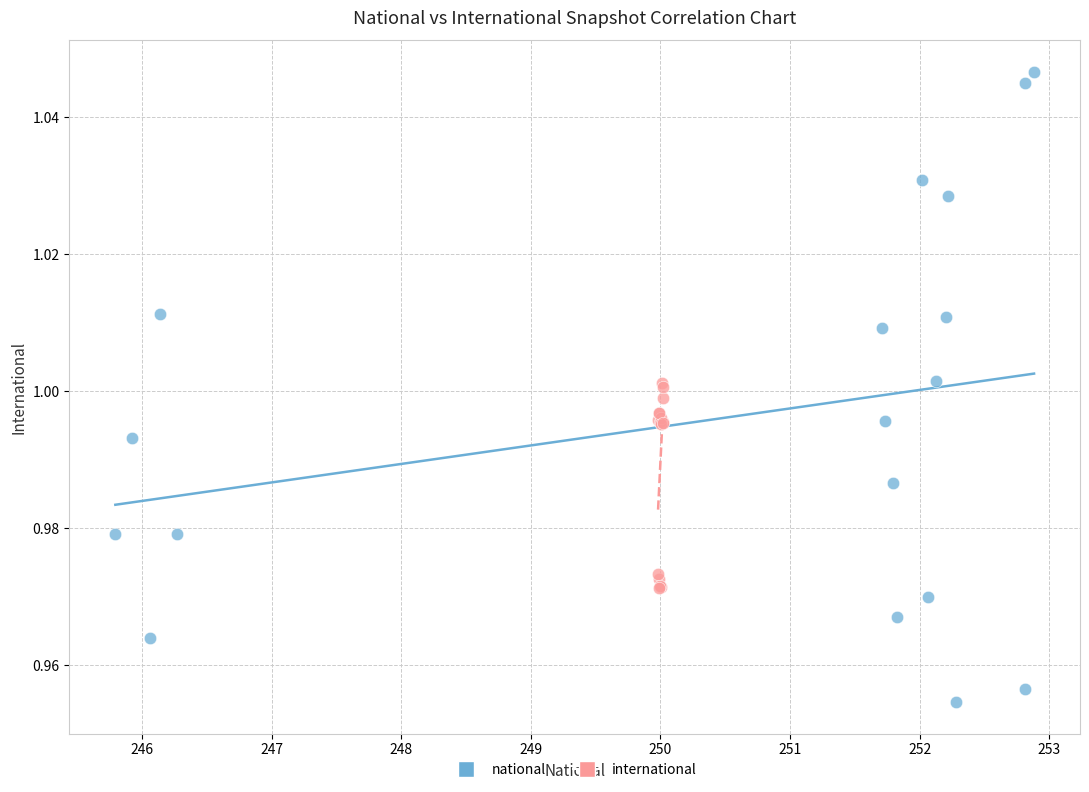

Which series reaches the maximum Y coordinate?

national